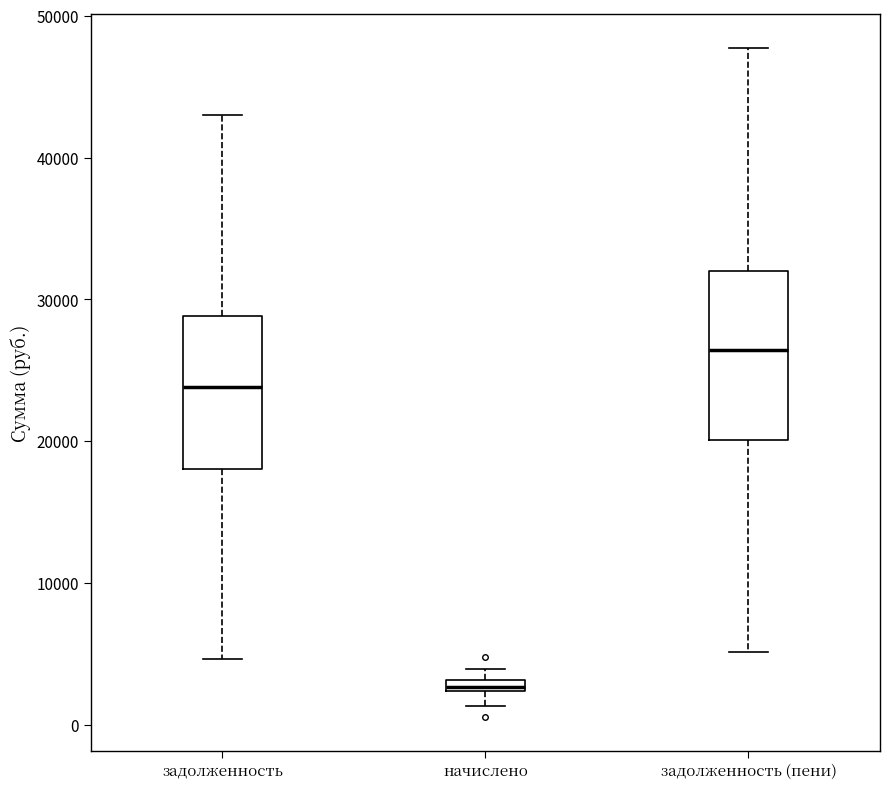

Which box has the highest median line?

задолженность (пени)